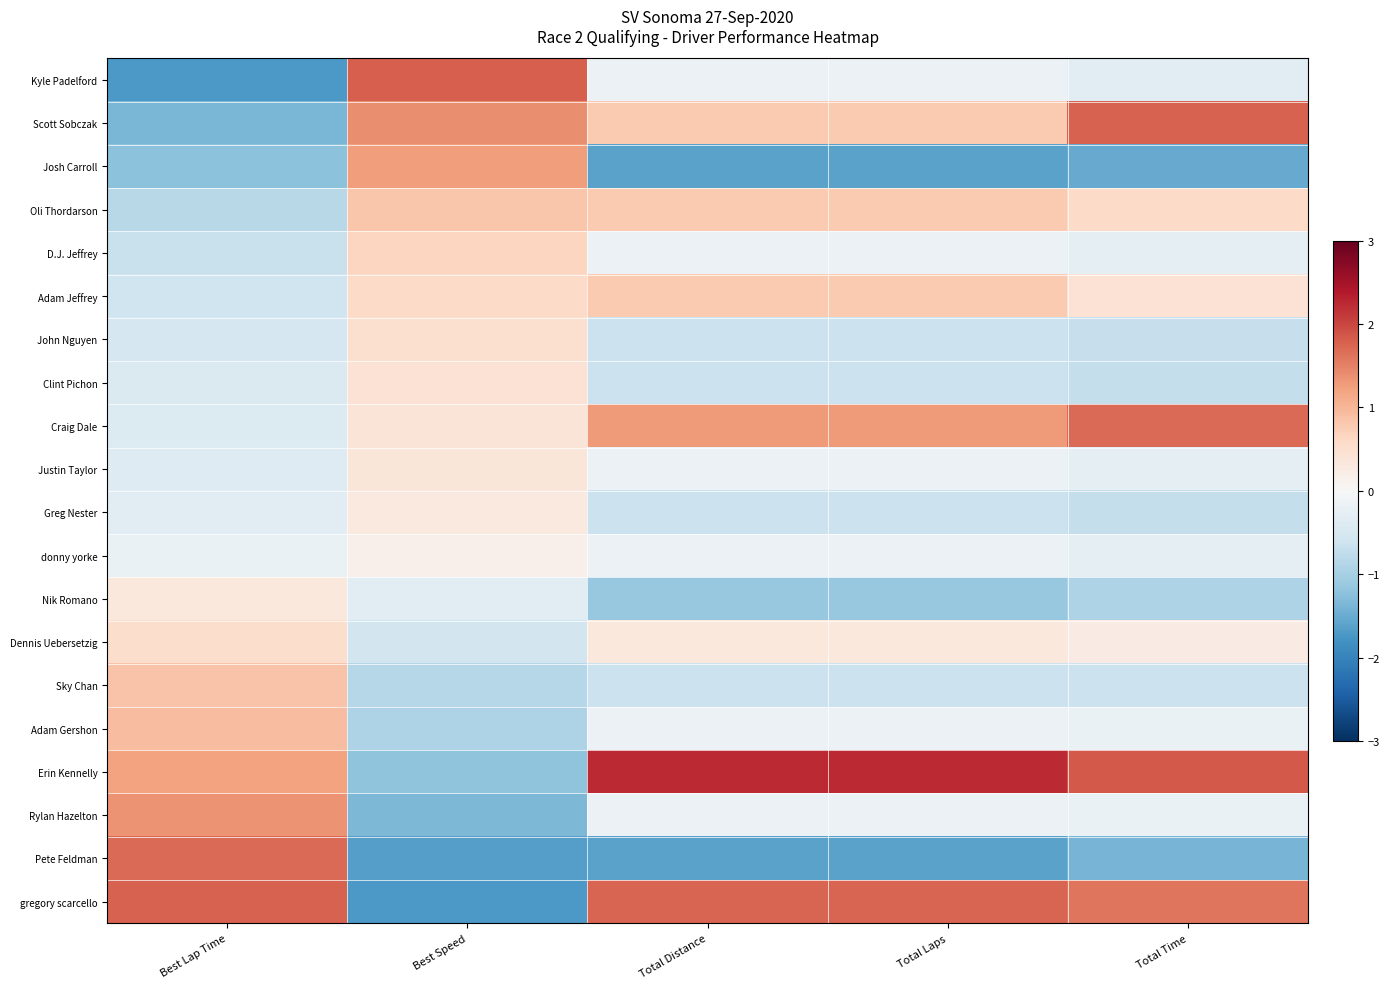

What is the smallest value displayed?

-1.7